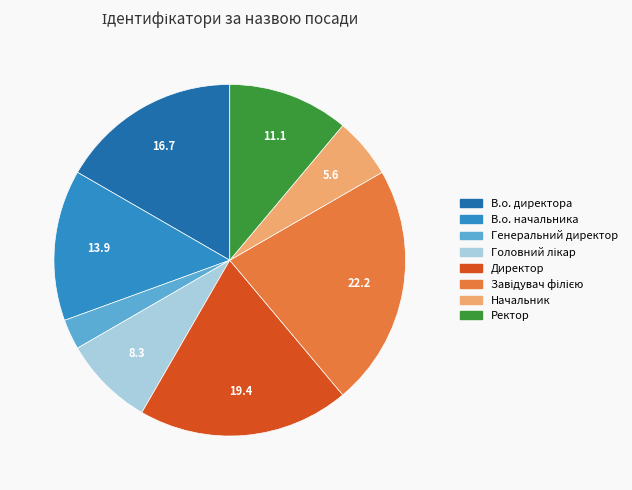

How many segments does this pie chart have?

8